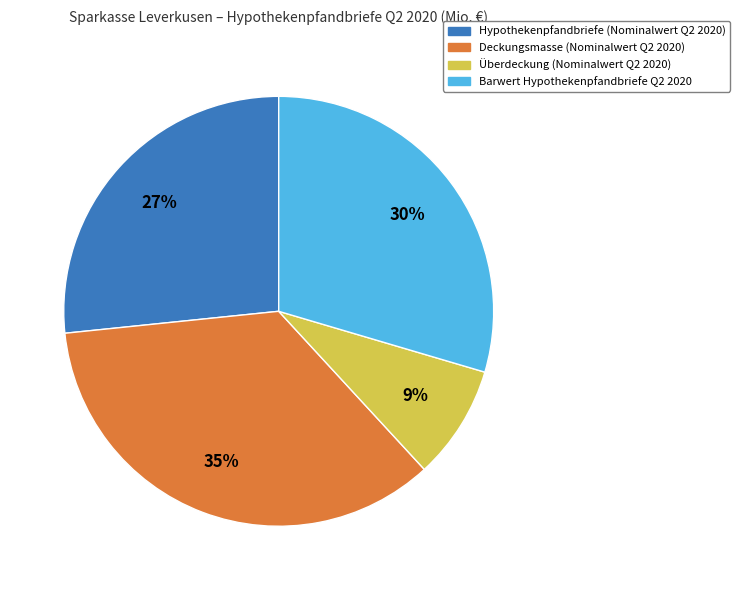

To the nearest percent, what portion does Barwert Hypothekenpfandbriefe Q2 2020 represent?

30%